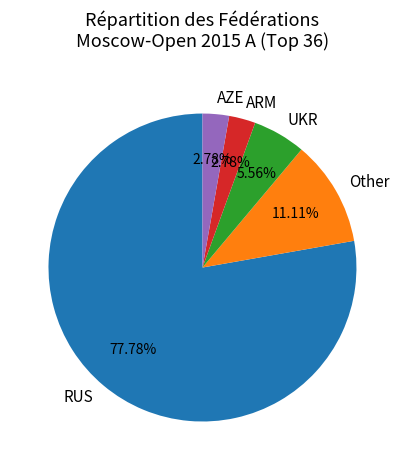

How many slices are in this pie chart?

5